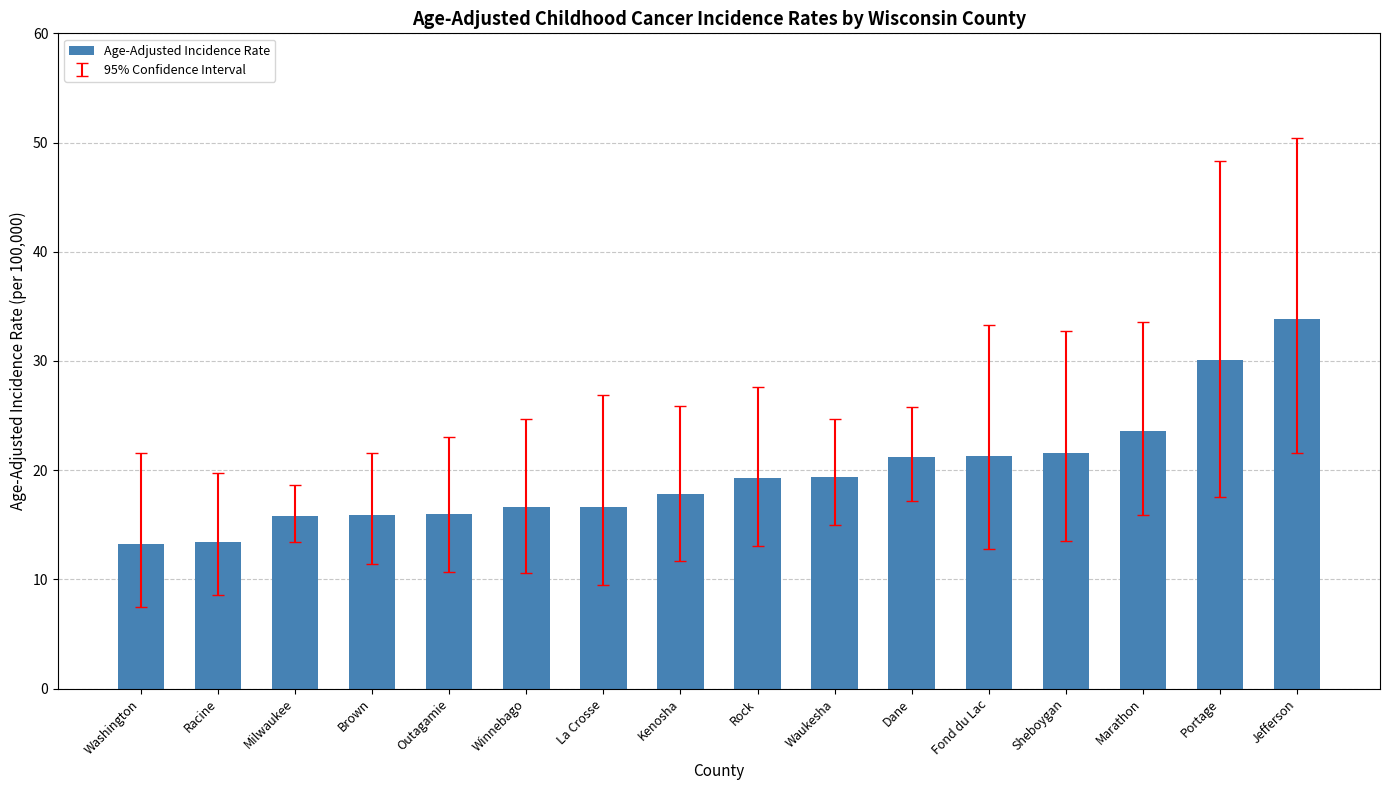

Between Rock and Fond du Lac, which is larger?

Fond du Lac